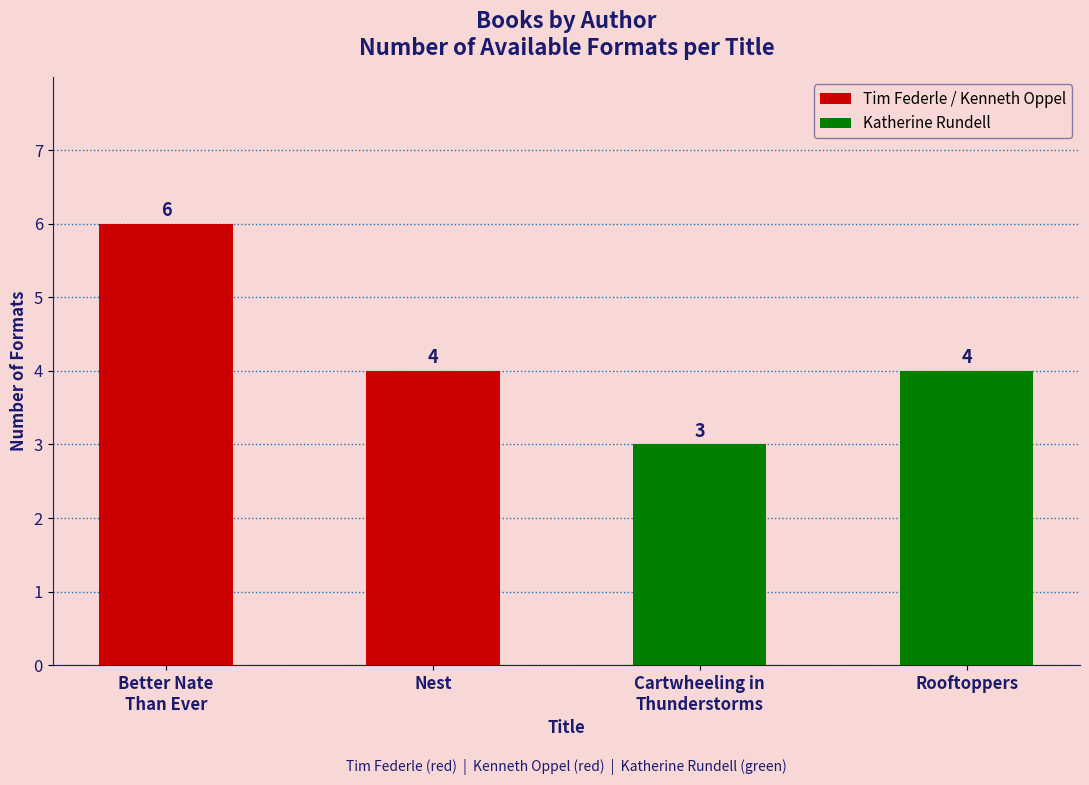

What is the sum of all values?

17